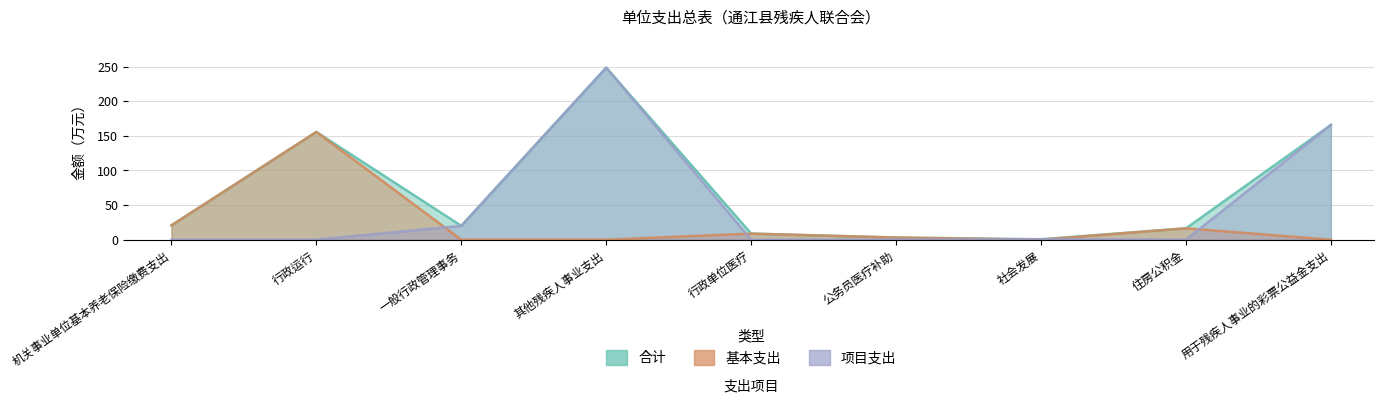

Which has a higher value, 一般行政管理事务 or 其他残疾人事业支出?

其他残疾人事业支出